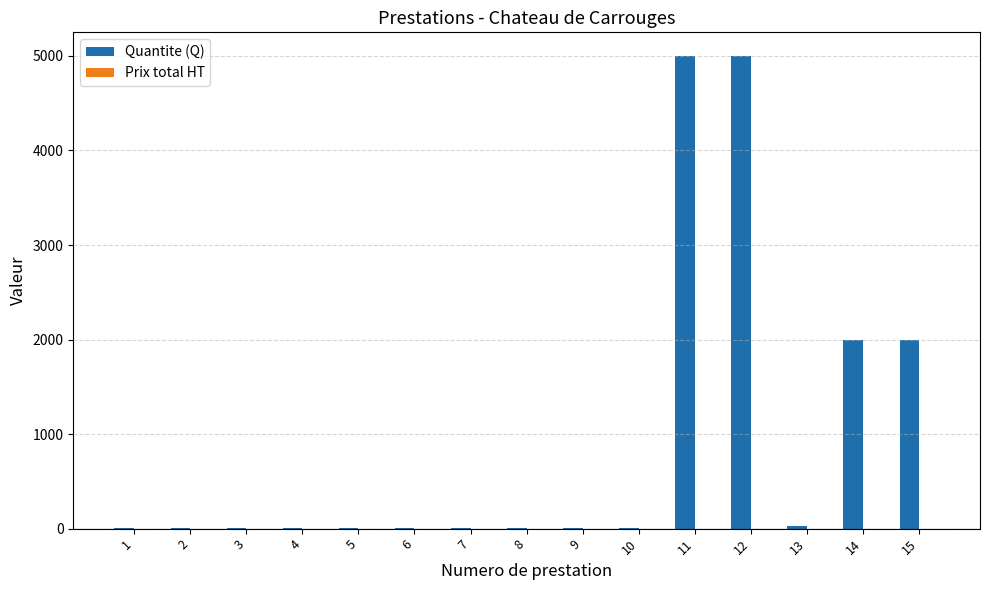

What is the sum of all values?

14068